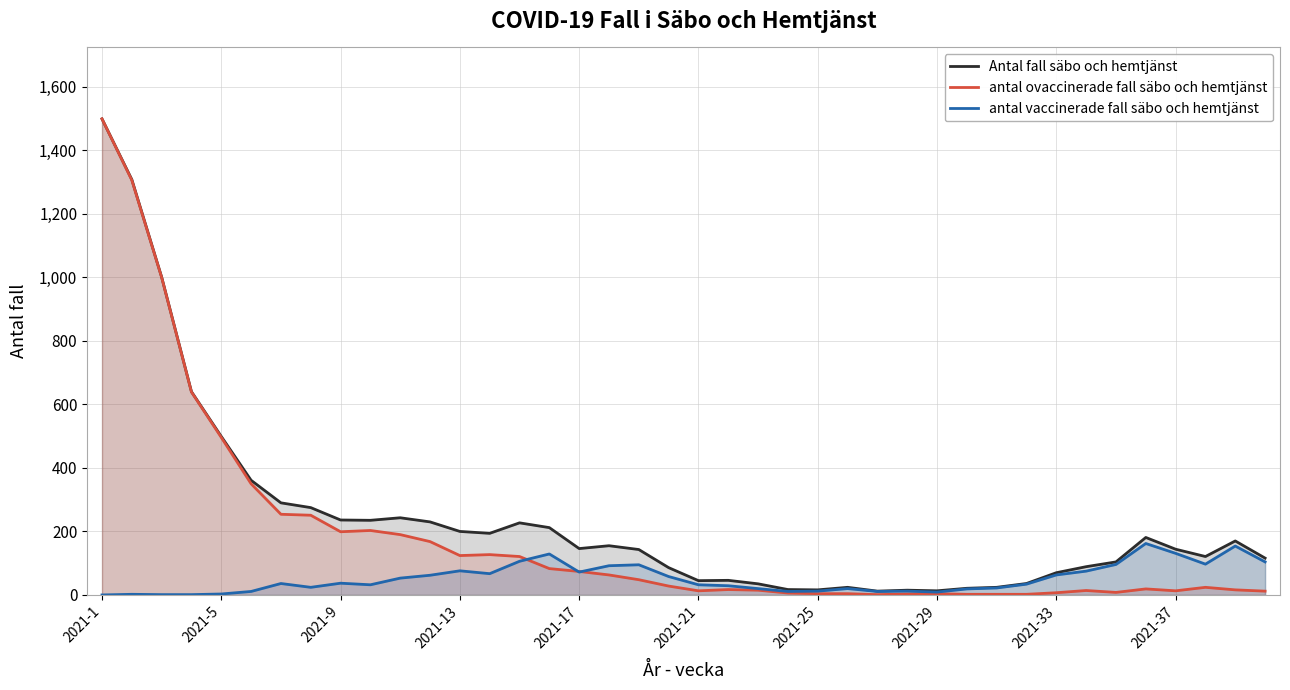

How many values in the antal vaccinerade fall säbo och hemtjänst series are below 36?

20